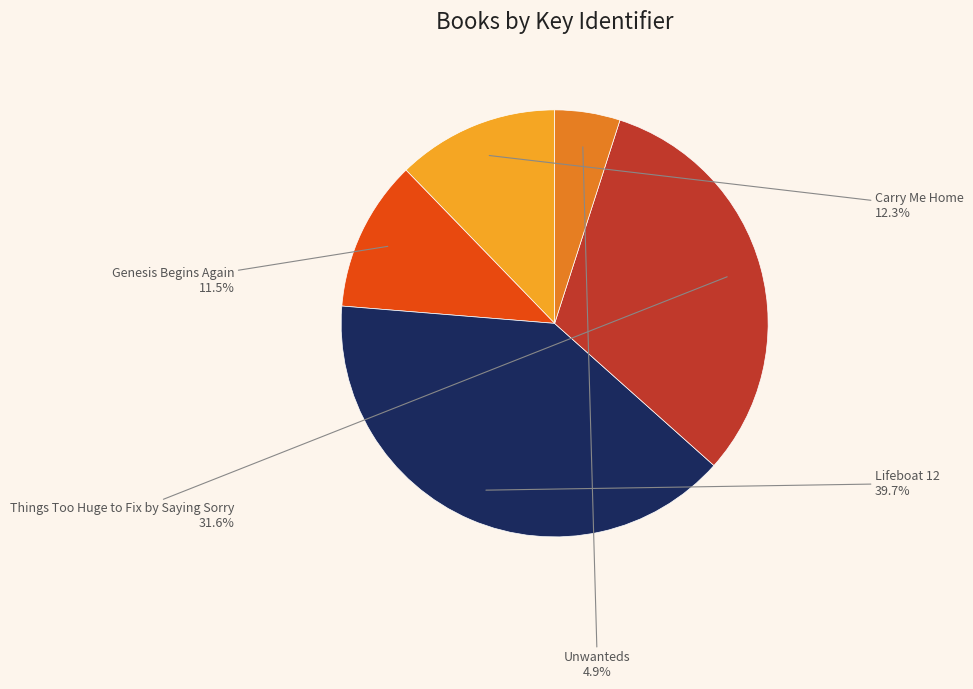

Is Unwanteds the majority of the pie?

No